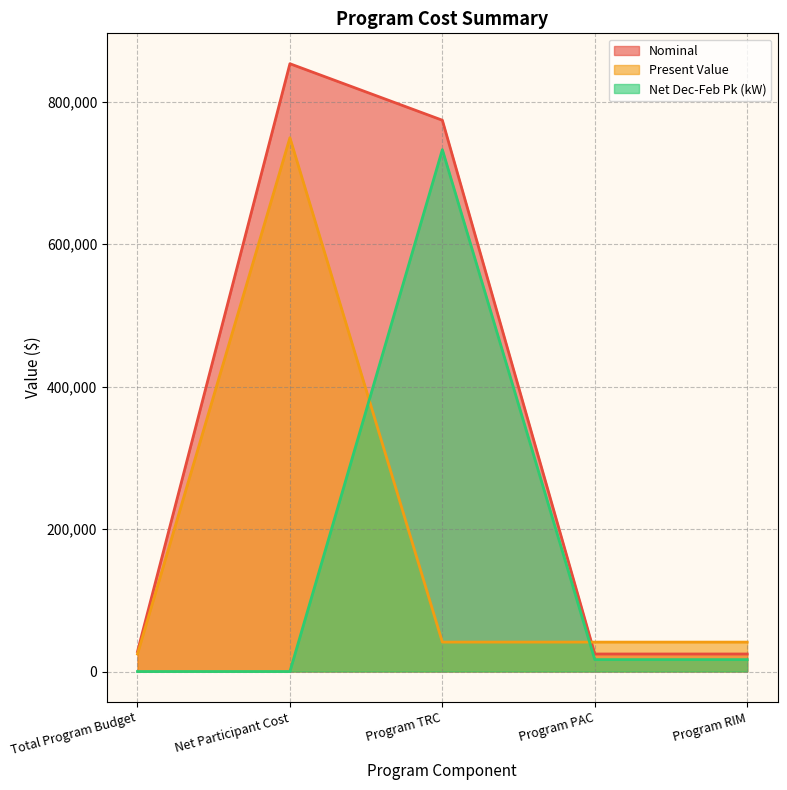

Reading left to right, extract all data points from this chart.

Nominal: 28000.0	853286.3	773959.5	24590.0	24590.0
Present Value: 24590.0	749369.5	41288.6	41288.6	41288.6
Net Dec-Feb Pk (kW): 0.0	0.0	732670.9	16698.6	16698.6